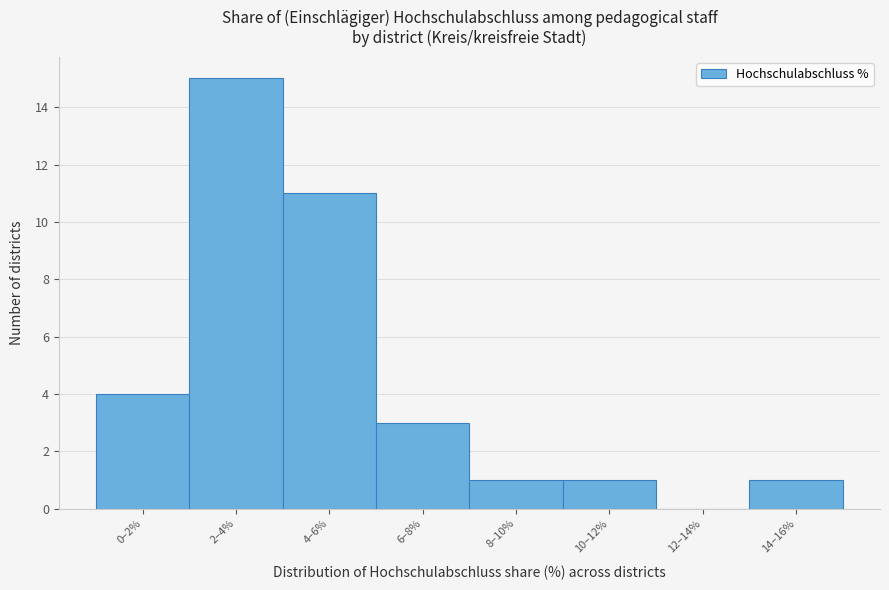

Reading right to left, extract all data points from this chart.

14–16%=1	12–14%=0	10–12%=1	8–10%=1	6–8%=3	4–6%=11	2–4%=15	0–2%=4